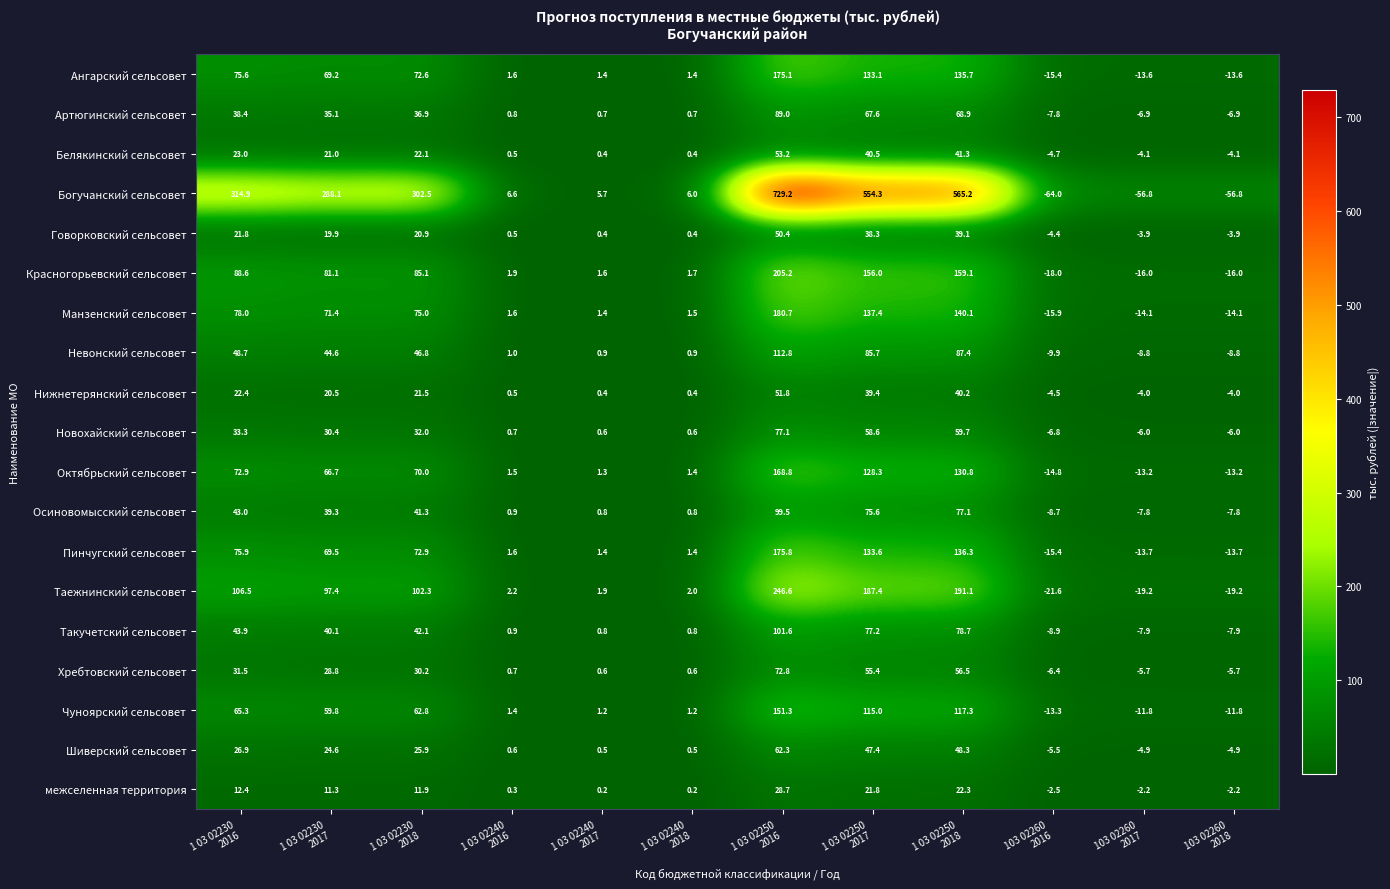

Which series has the largest range (max minus min)?

Богучанский сельсовет